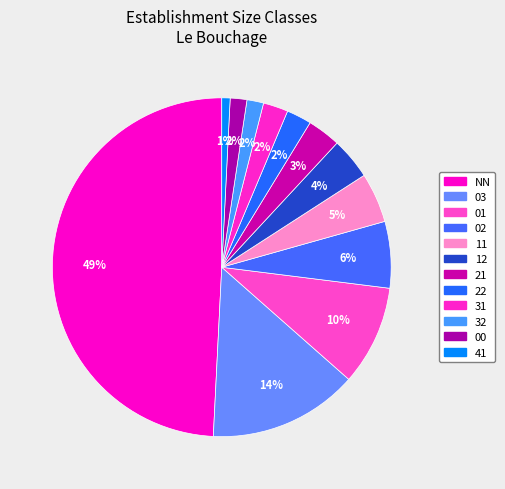

Does 21 account for over 50% of the chart?

No